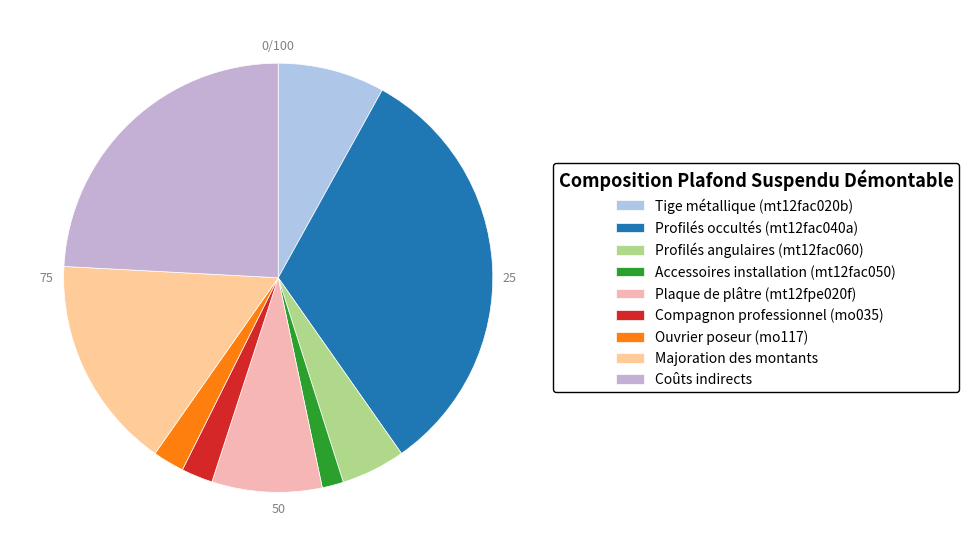

To the nearest percent, what is the difference between the largest and smallest slice percentages?

31%